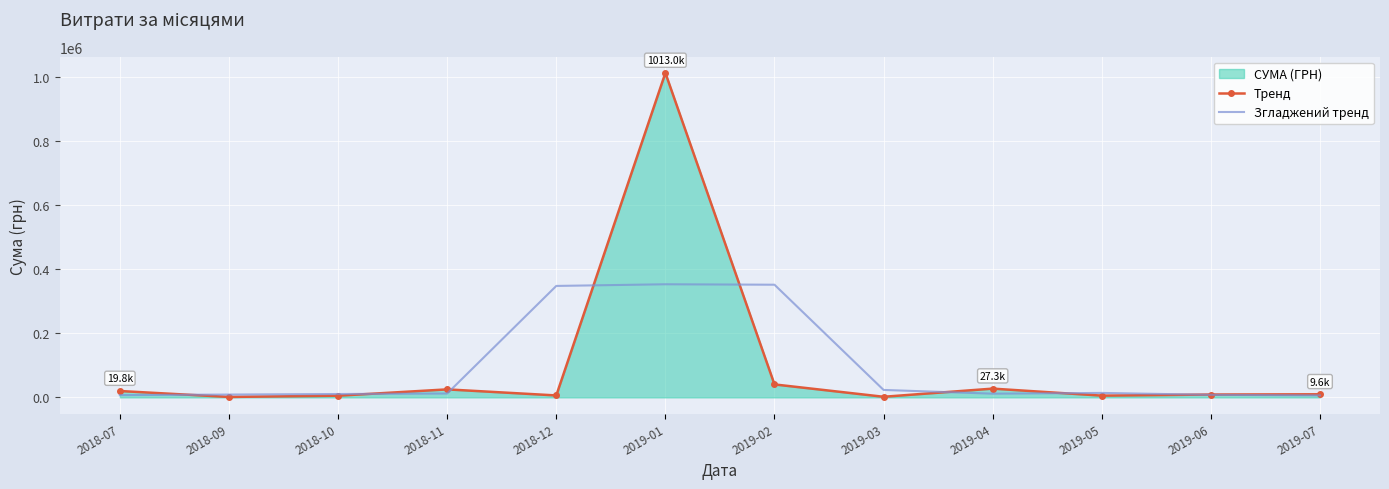

True or false: Тренд has a value of 3483.2 at 2019-07.

False